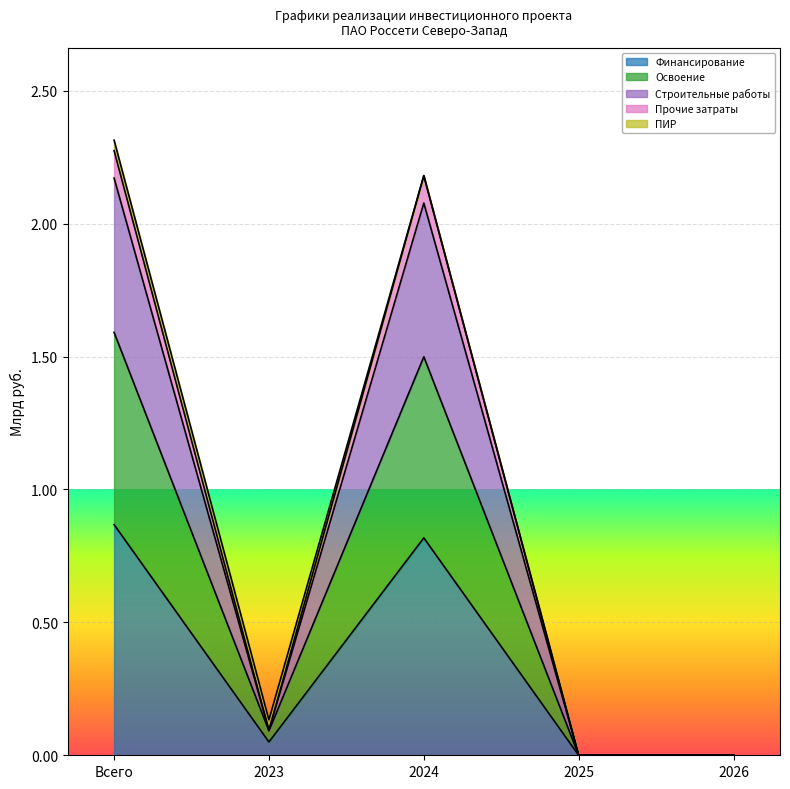

What position from the right is 2024?

3